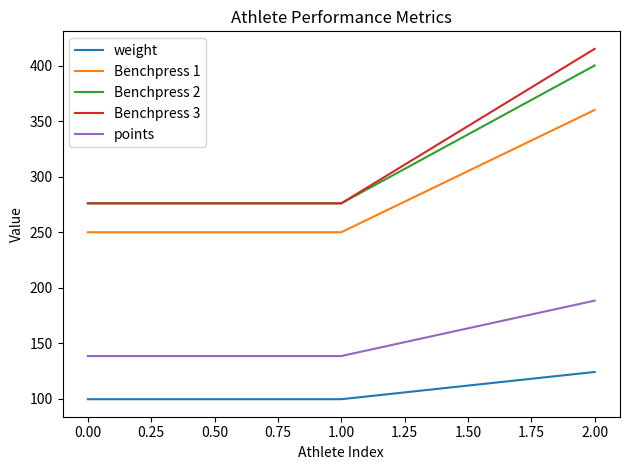

What is the highest value of the weight series?

124.3